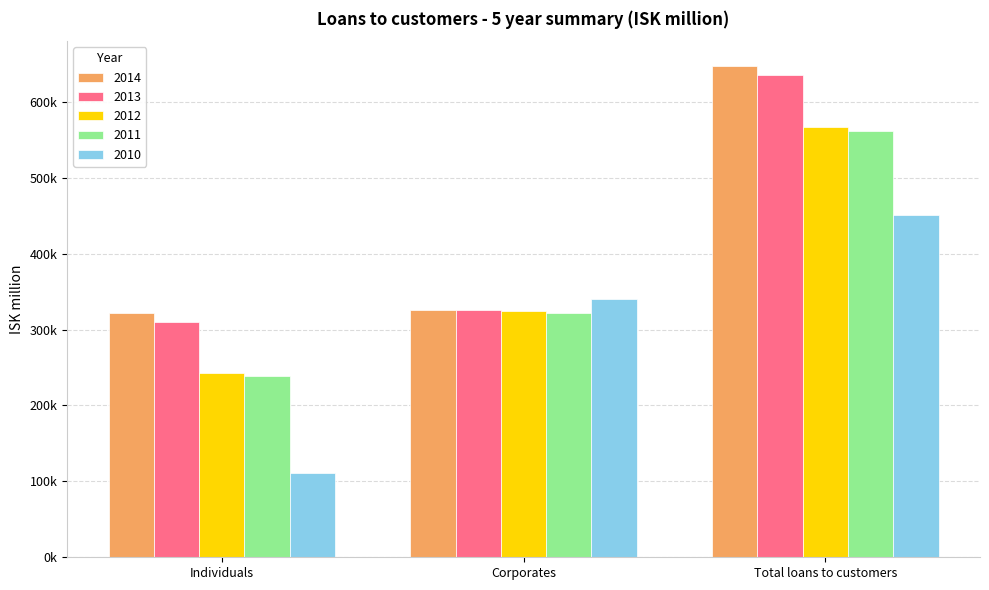

What is the difference between the maximum and minimum values in the 2010 series?

339865